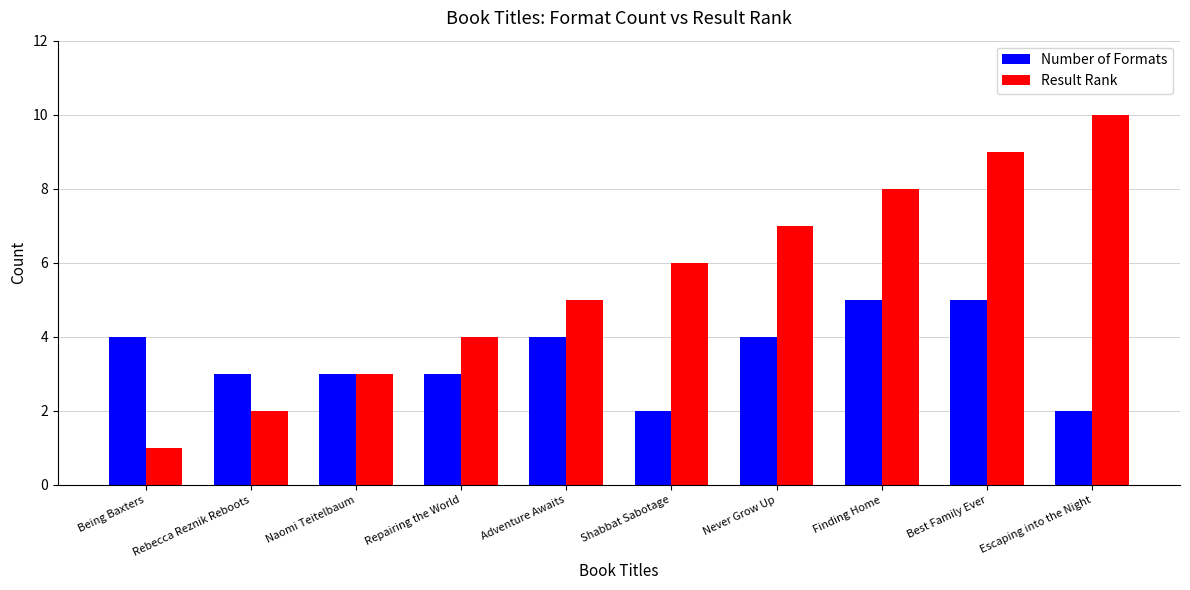

Which series changed the most between Shabbat Sabotage and Finding Home?

Number of Formats